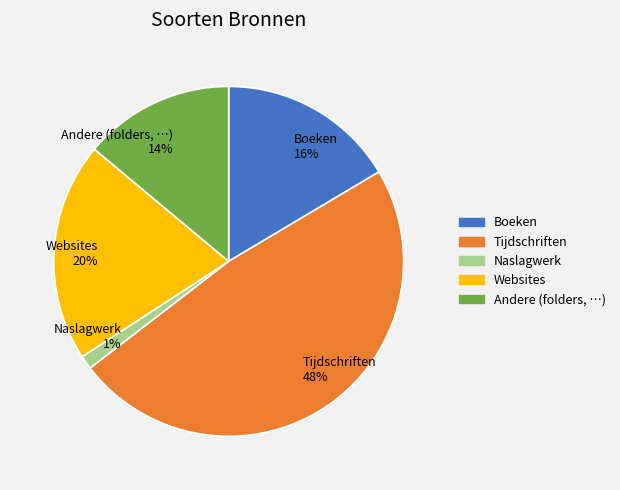

To the nearest percent, what percentage of the pie is Andere (folders, …)?

14%